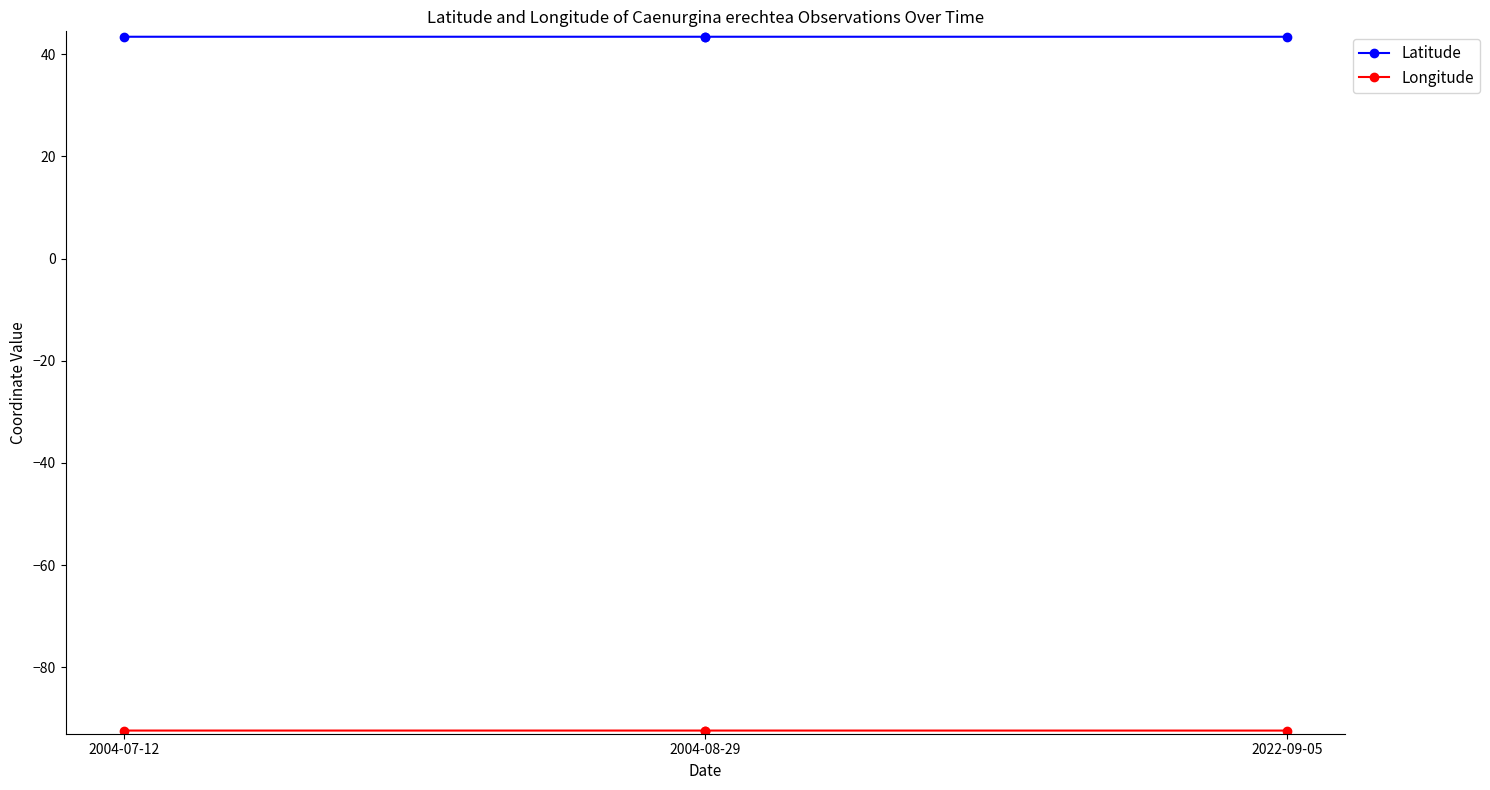

The value of Latitude at 2004-07-12 is 43.4. True or false?

True